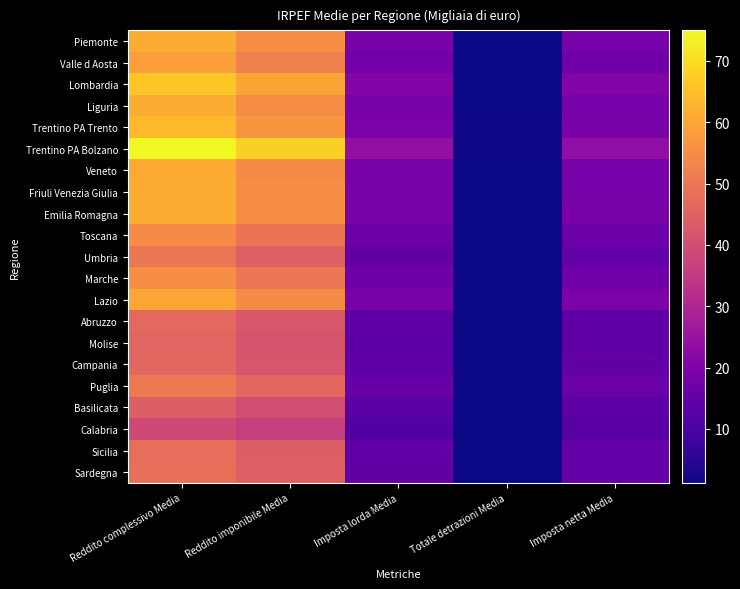

Reading left to right, extract all data points from this chart.

Piemonte: Reddito complessivo Media=61.6	Reddito imponibile Media=55.2	Imposta lorda Media=18.7	Totale detrazioni Media=1.4	Imposta netta Media=18.5
Valle d Aosta: Reddito complessivo Media=58.8	Reddito imponibile Media=52.1	Imposta lorda Media=17.4	Totale detrazioni Media=1.4	Imposta netta Media=16.9
Lombardia: Reddito complessivo Media=66.4	Reddito imponibile Media=60.0	Imposta lorda Media=20.7	Totale detrazioni Media=1.4	Imposta netta Media=20.6
Liguria: Reddito complessivo Media=61.3	Reddito imponibile Media=55.0	Imposta lorda Media=18.6	Totale detrazioni Media=1.4	Imposta netta Media=18.3
Trentino PA Trento: Reddito complessivo Media=63.6	Reddito imponibile Media=57.0	Imposta lorda Media=19.2	Totale detrazioni Media=1.6	Imposta netta Media=18.7
Trentino PA Bolzano: Reddito complessivo Media=75.0	Reddito imponibile Media=67.9	Imposta lorda Media=23.8	Totale detrazioni Media=1.6	Imposta netta Media=23.4
Veneto: Reddito complessivo Media=61.0	Reddito imponibile Media=54.8	Imposta lorda Media=18.6	Totale detrazioni Media=1.4	Imposta netta Media=18.4
Friuli Venezia Giulia: Reddito complessivo Media=61.3	Reddito imponibile Media=55.2	Imposta lorda Media=18.6	Totale detrazioni Media=1.3	Imposta netta Media=18.4
Emilia Romagna: Reddito complessivo Media=61.4	Reddito imponibile Media=55.4	Imposta lorda Media=18.9	Totale detrazioni Media=1.5	Imposta netta Media=18.8
Toscana: Reddito complessivo Media=54.6	Reddito imponibile Media=49.2	Imposta lorda Media=16.4	Totale detrazioni Media=1.4	Imposta netta Media=16.4
Umbria: Reddito complessivo Media=49.8	Reddito imponibile Media=44.9	Imposta lorda Media=14.7	Totale detrazioni Media=1.3	Imposta netta Media=14.8
Marche: Reddito complessivo Media=55.6	Reddito imponibile Media=50.1	Imposta lorda Media=16.8	Totale detrazioni Media=1.5	Imposta netta Media=16.8
Lazio: Reddito complessivo Media=60.1	Reddito imponibile Media=54.6	Imposta lorda Media=18.8	Totale detrazioni Media=1.3	Imposta netta Media=19.2
Abruzzo: Reddito complessivo Media=46.7	Reddito imponibile Media=42.5	Imposta lorda Media=13.8	Totale detrazioni Media=1.4	Imposta netta Media=14.0
Molise: Reddito complessivo Media=45.7	Reddito imponibile Media=41.6	Imposta lorda Media=13.6	Totale detrazioni Media=1.4	Imposta netta Media=14.1
Campania: Reddito complessivo Media=46.1	Reddito imponibile Media=42.0	Imposta lorda Media=13.8	Totale detrazioni Media=1.4	Imposta netta Media=14.6
Puglia: Reddito complessivo Media=50.6	Reddito imponibile Media=46.2	Imposta lorda Media=15.4	Totale detrazioni Media=1.4	Imposta netta Media=16.0
Basilicata: Reddito complessivo Media=43.9	Reddito imponibile Media=40.0	Imposta lorda Media=12.9	Totale detrazioni Media=1.4	Imposta netta Media=13.4
Calabria: Reddito complessivo Media=39.0	Reddito imponibile Media=36.3	Imposta lorda Media=11.6	Totale detrazioni Media=1.4	Imposta netta Media=12.6
Sicilia: Reddito complessivo Media=48.0	Reddito imponibile Media=44.0	Imposta lorda Media=14.4	Totale detrazioni Media=1.3	Imposta netta Media=14.9
Sardegna: Reddito complessivo Media=48.5	Reddito imponibile Media=44.6	Imposta lorda Media=14.6	Totale detrazioni Media=1.2	Imposta netta Media=14.9